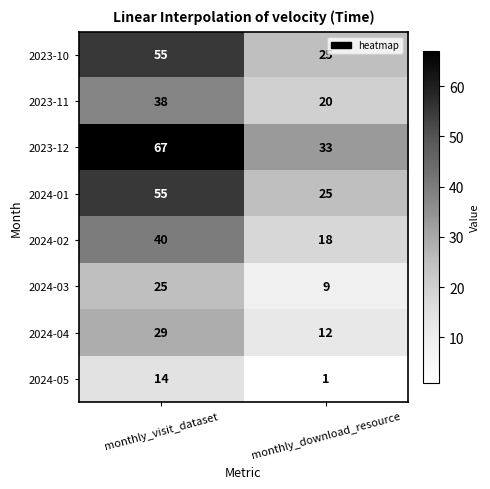

At which label is 2024-05 closest to 7?

monthly_download_resource